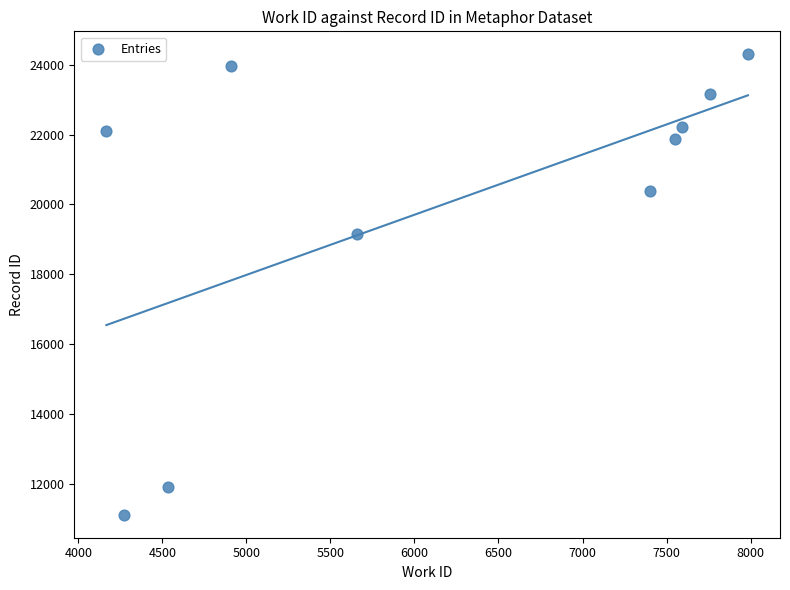

What Y value in the scatter plot is closest to 17709?

19154